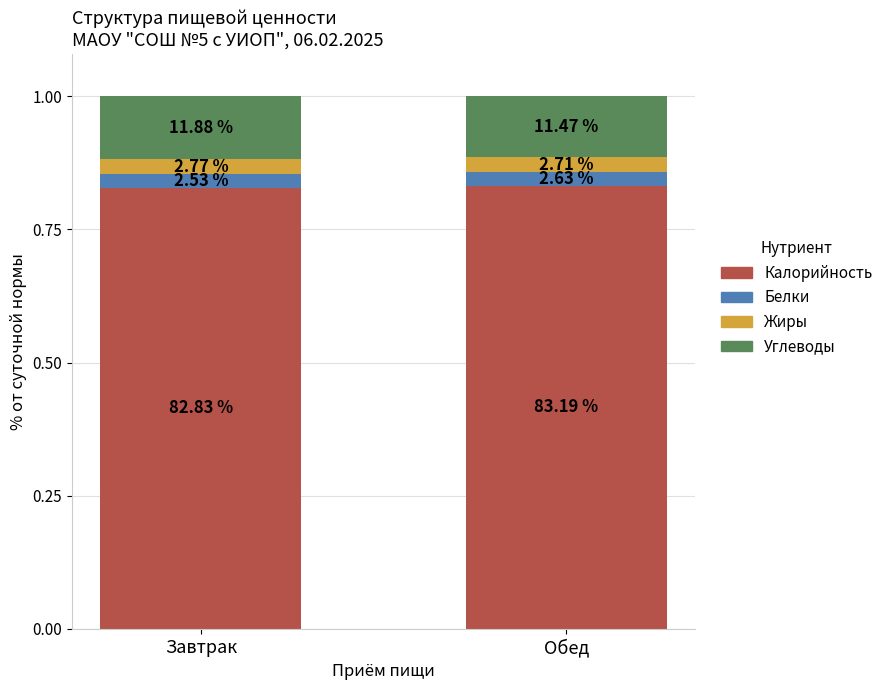

How many bars are there in total?

2